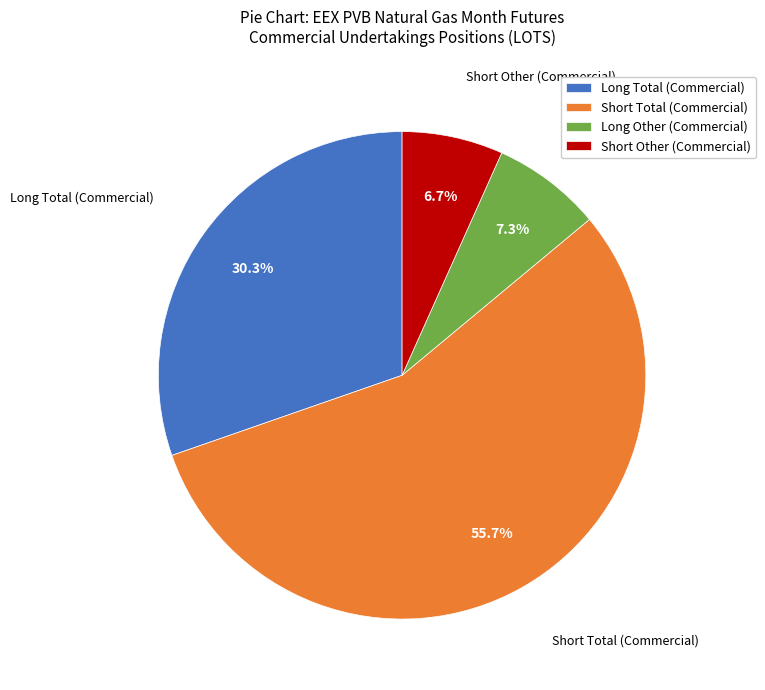

Is it true that Long Total (Commercial) is 30% of the pie?

True